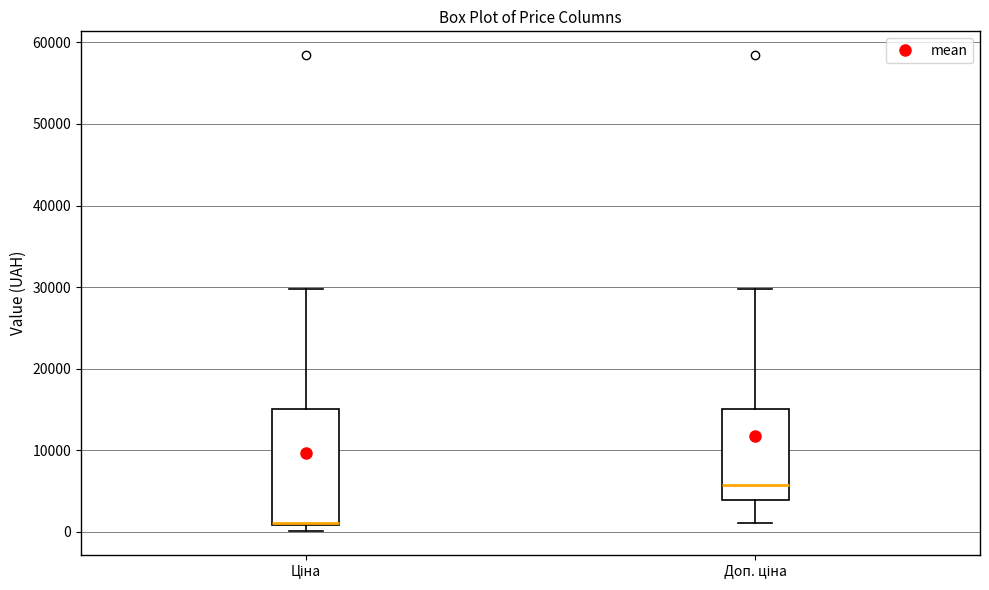

Reading left to right, transcribe this box plot: for each box, give where its median line is, the range the box spans, and where its two whiskers end, as read against the y-axis. The values are not printed on the chart, so give them approximately, as read against the axis.

Ціна: median 1000 (drawn on the box's lower edge), box 1000 to 15000, whiskers 0 to 30000
Доп. ціна: median 6000, box 4000 to 15000, whiskers 1000 to 30000